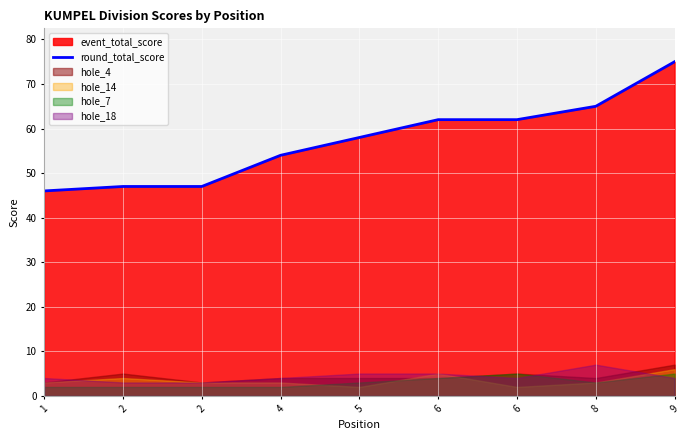

Reading right to left, transcribe all the data shown in this chart.

9=75	8=65	6=62	6=62	5=58	4=54	2=47	2=47	1=46